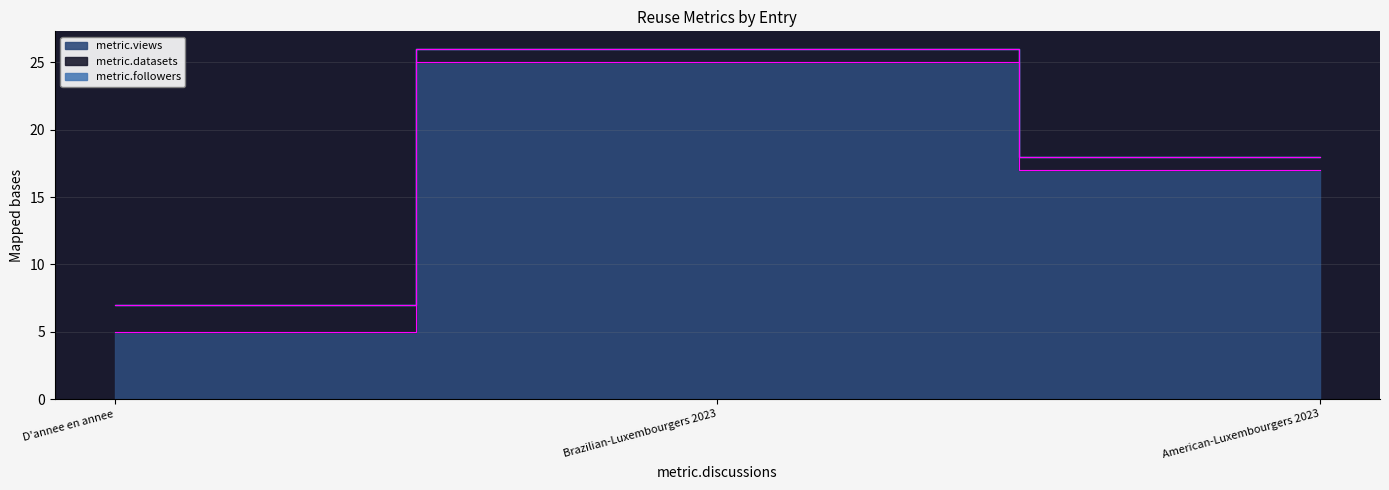

Is the value of metric.views at Brazilian-Luxembourgers 2023 greater than the value of metric.datasets at American-Luxembourgers 2023?

Yes